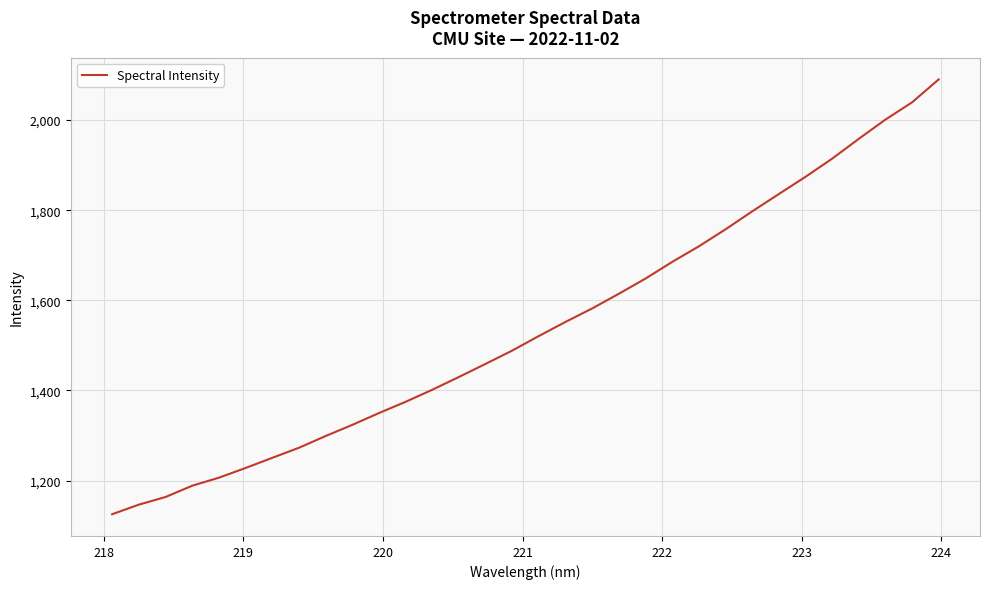

What is the minimum value shown in the chart?

1125.5